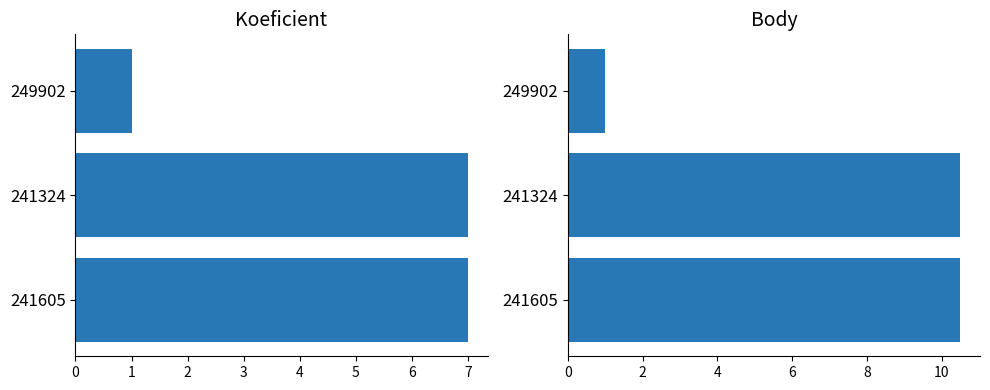

The Body series shows 1.0 at 249902. True or false?

True